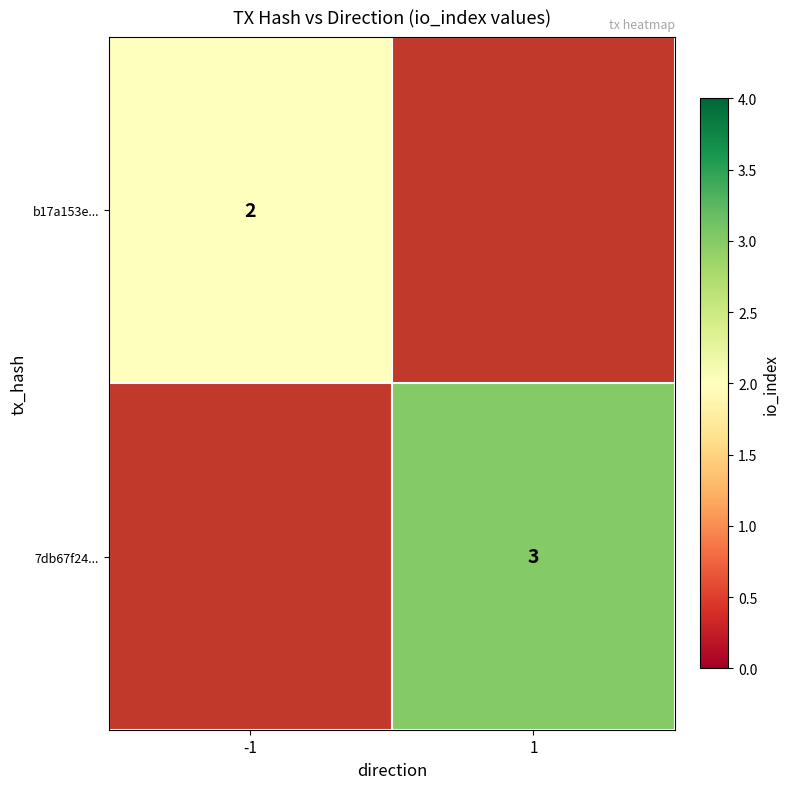

The value of 7db67f24... at 1 is 5. True or false?

False